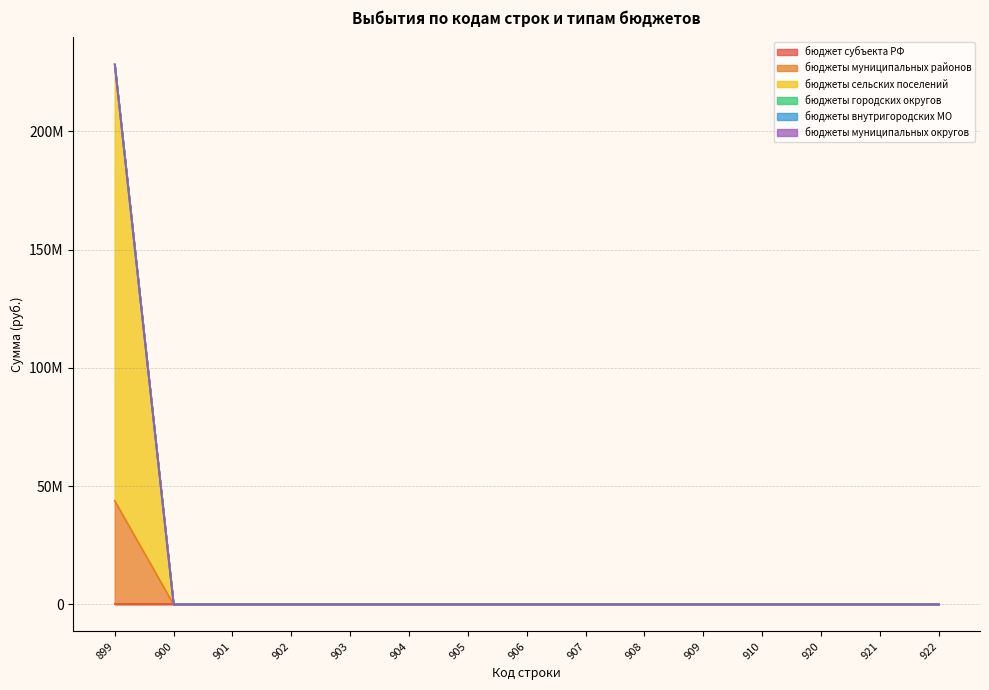

Is the value of бюджеты муниципальных районов at 922 greater than the value of бюджеты муниципальных округов at 900?

No